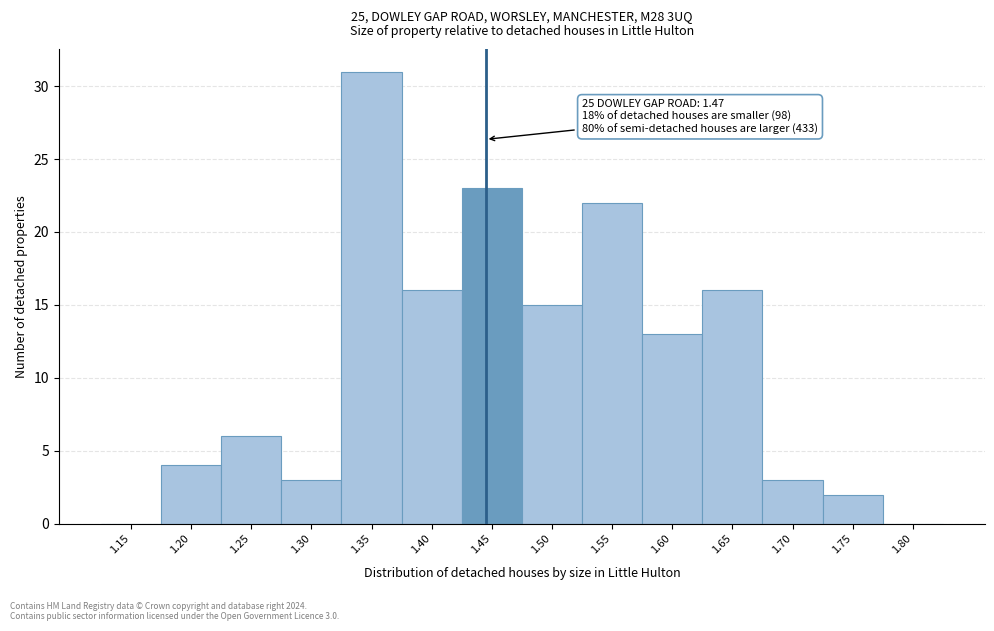

Reading left to right, transcribe all the data shown in this chart.

1.15=0	1.20=4	1.25=6	1.30=3	1.35=31	1.40=16	1.45=23	1.50=15	1.55=22	1.60=13	1.65=16	1.70=3	1.75=2	1.80=0